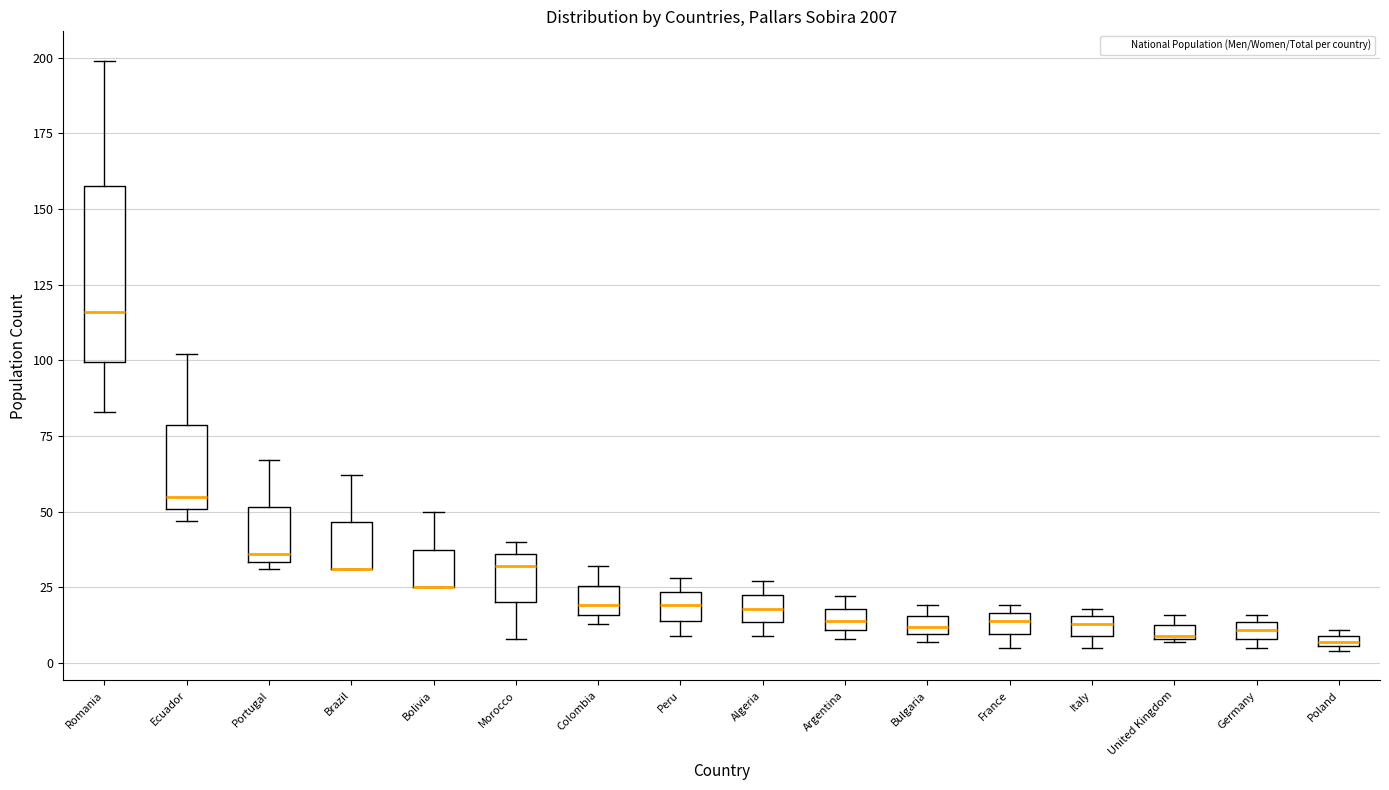

Which box is the tallest, from its lower edge to its upper edge?

Romania